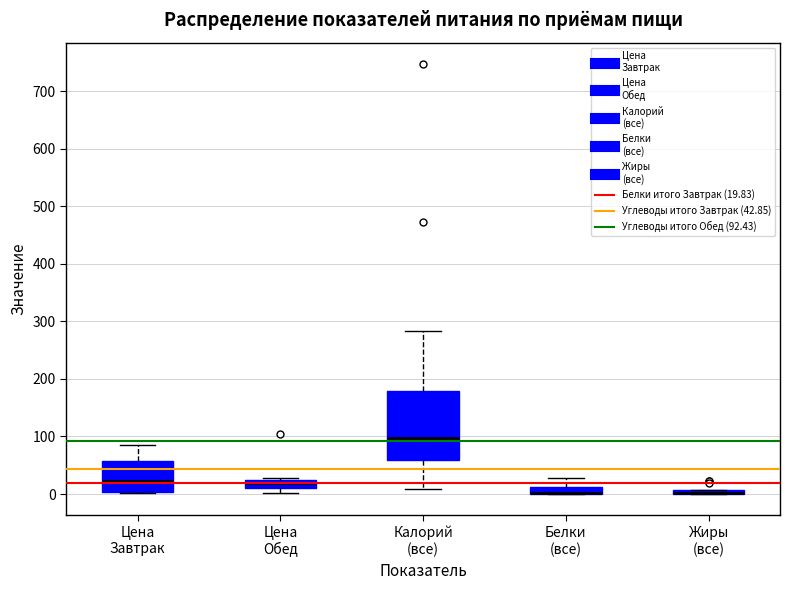

Which box is the tallest, from its lower edge to its upper edge?

Калорий (все)